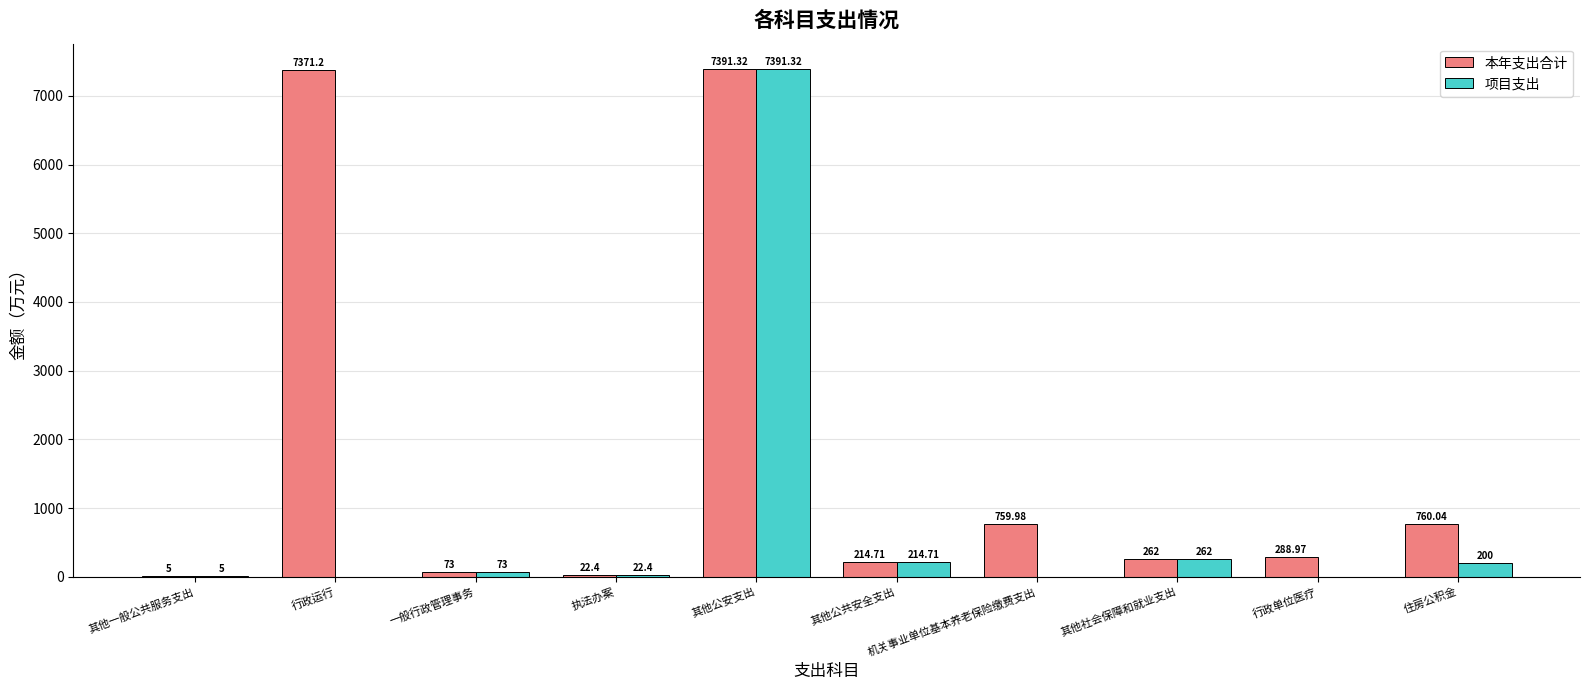

Which series has the largest total across all categories?

本年支出合计